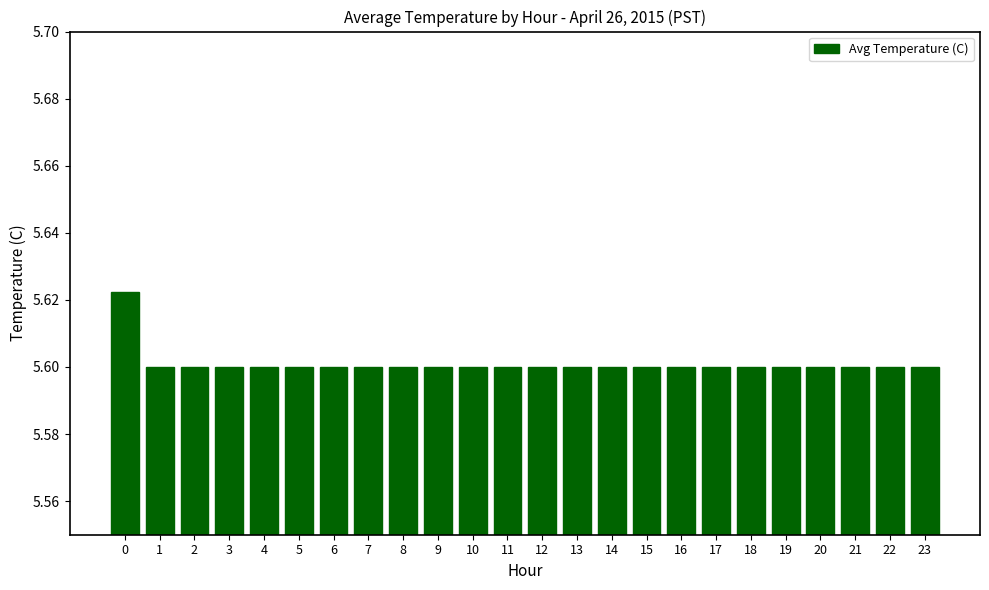

What is the ratio of the value at 2 to the value at 20?

1.0